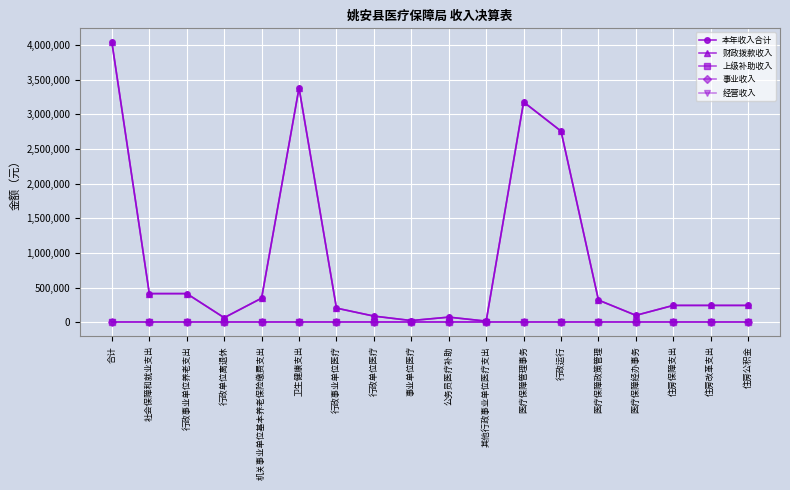

At how many categories does at least one series exceed 1612806?

4